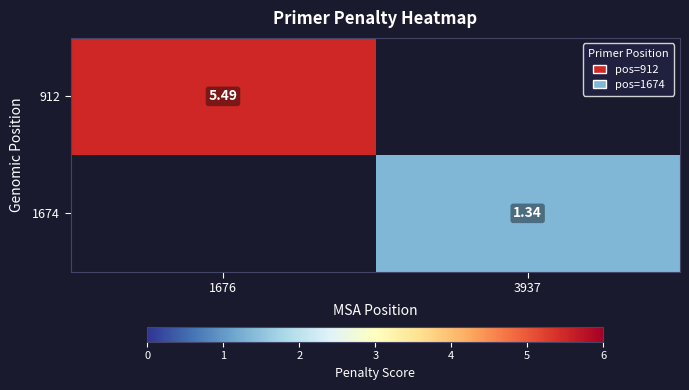

Which label corresponds to the largest value in the chart?

1676